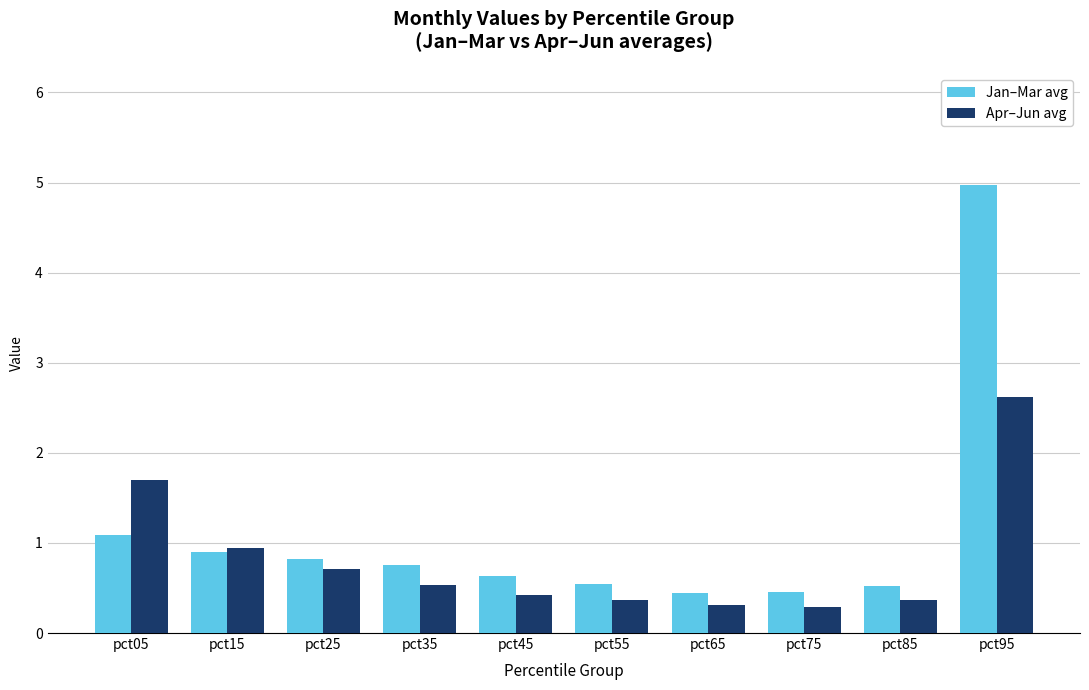

What is the greatest value displayed?

5.0